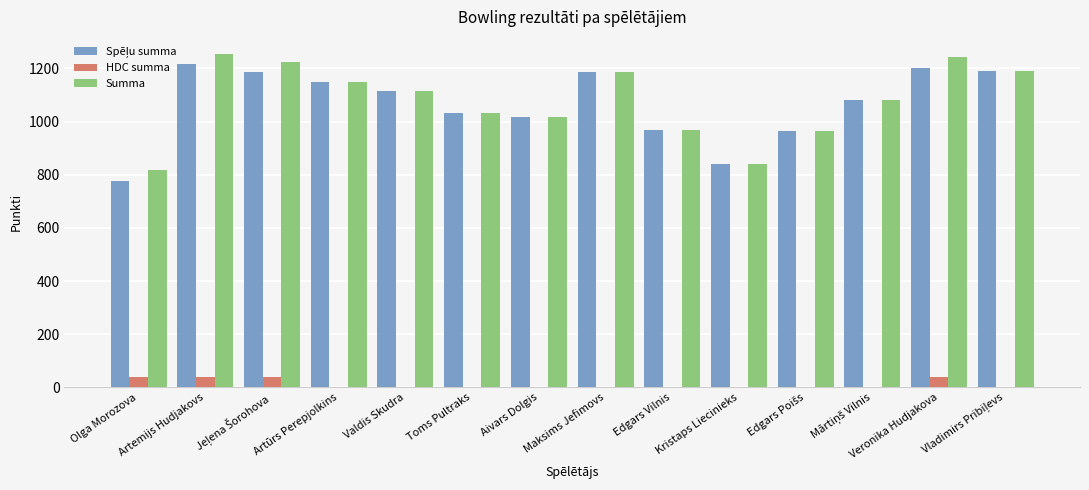

What is the maximum value shown in the chart?

1256